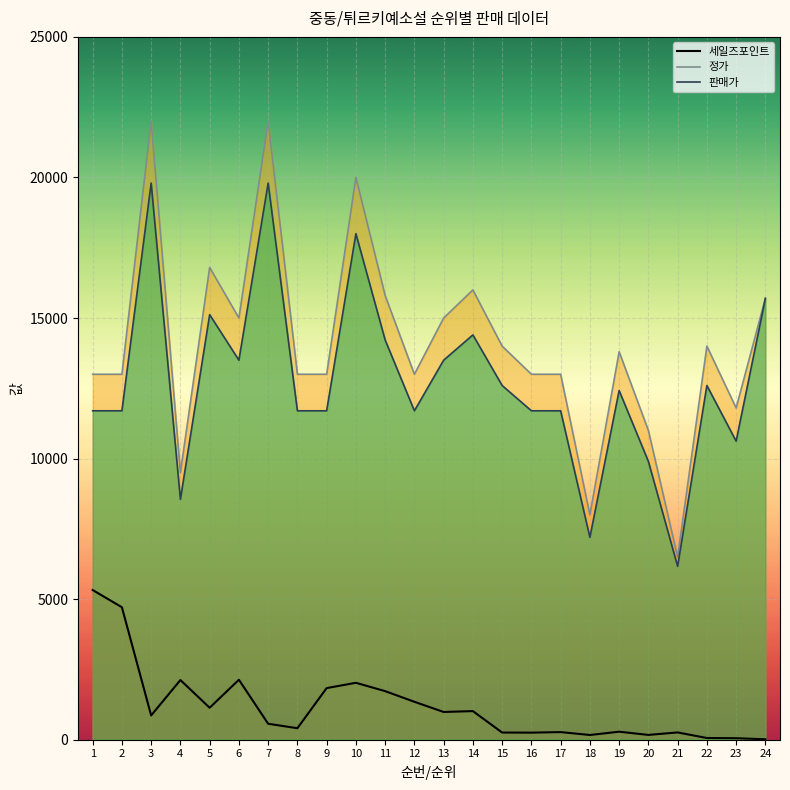

What is the average value of the 세일즈포인트 series?

1167